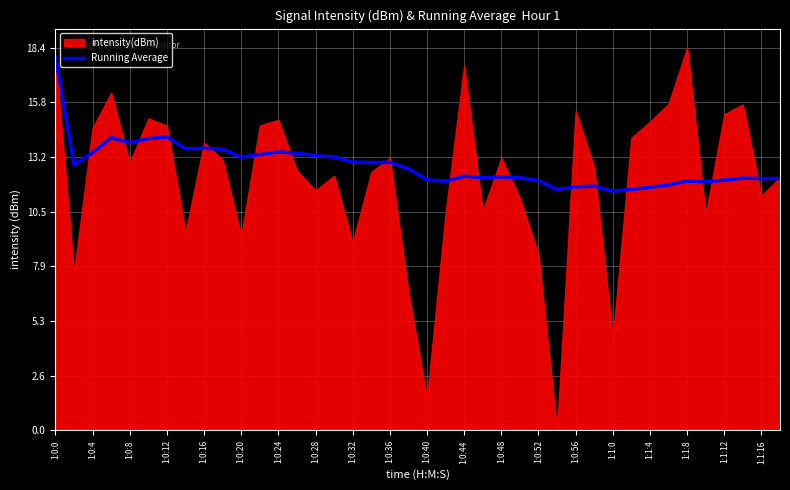

What is the lowest value of the Running Average series?

11.5